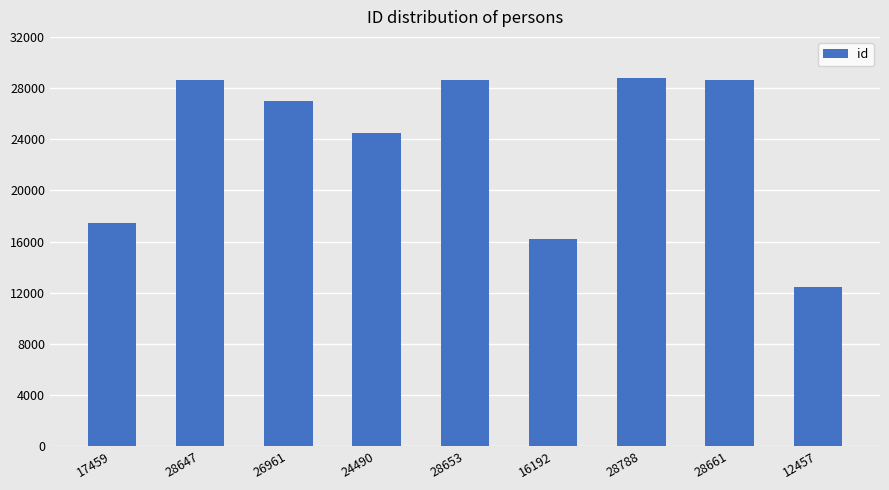

Count the number of categories in the chart.

9